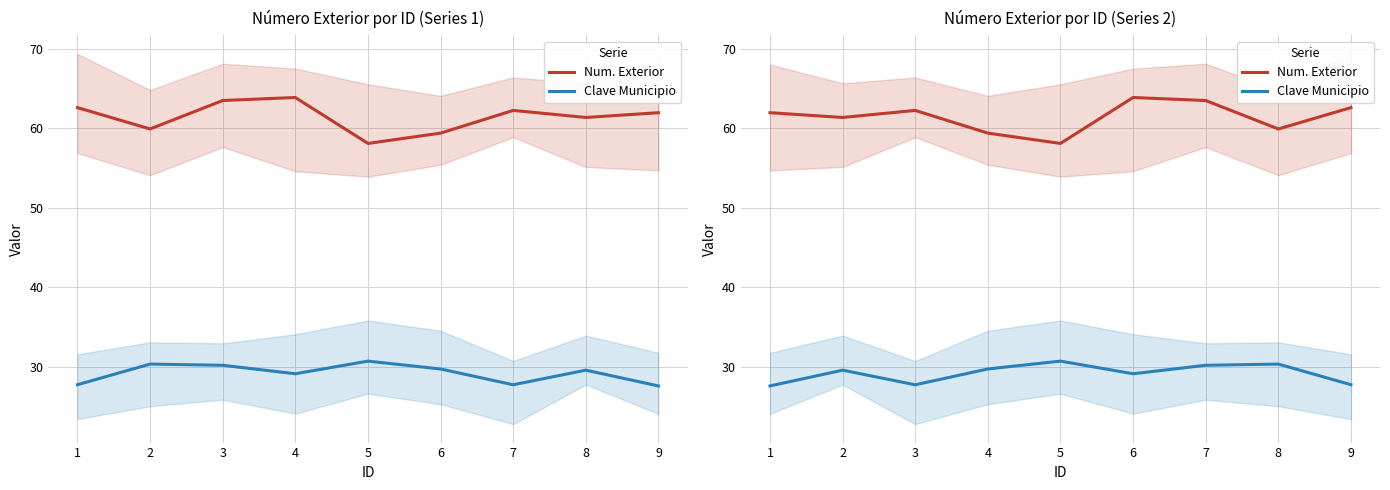

Where is the first local maximum for Clave Municipio?

1